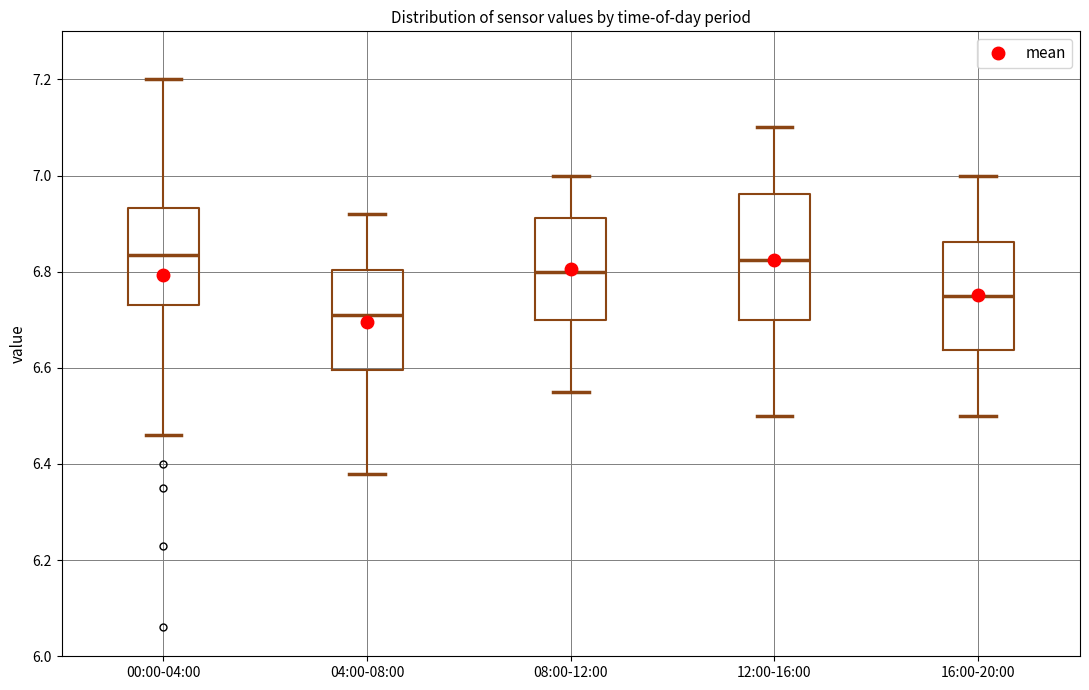

Which box is the tallest, from its lower edge to its upper edge?

12:00-16:00